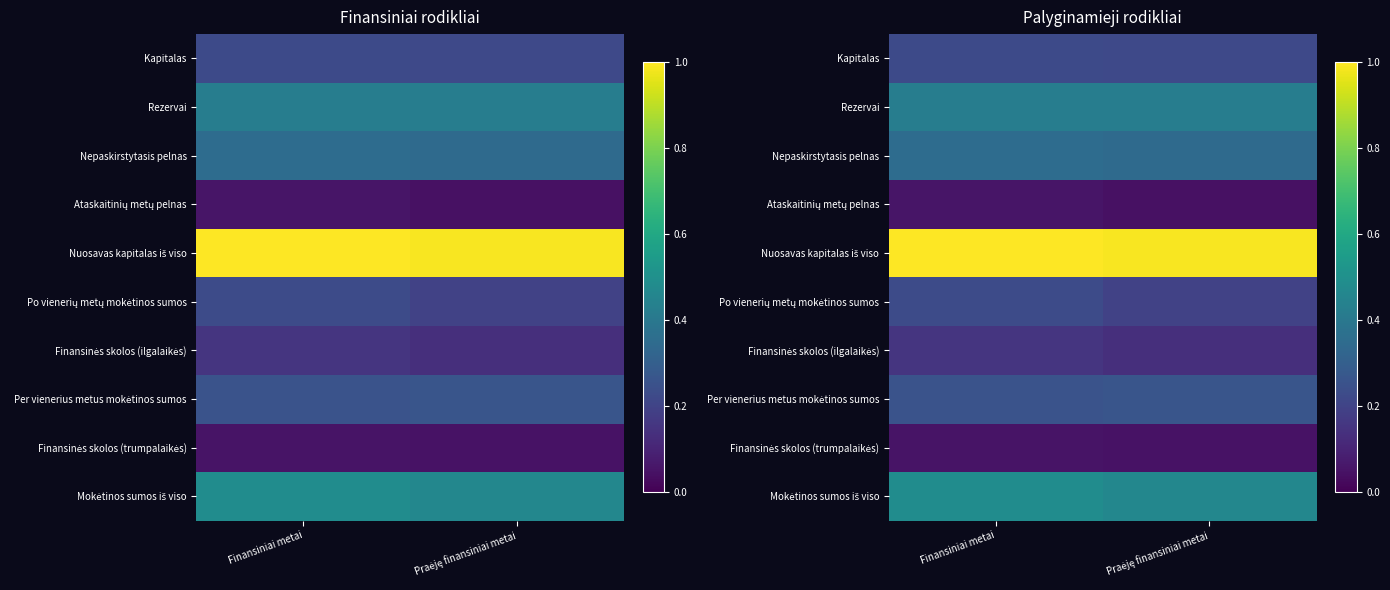

The value of Po vienerių metų mokėtinos sumos at Finansiniai metai is 0.4. True or false?

False